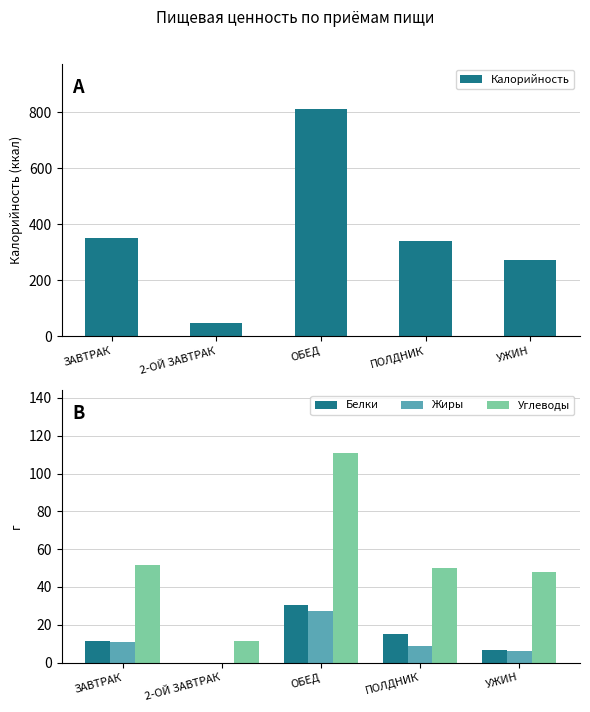

At how many categories does at least one series exceed 53?

4